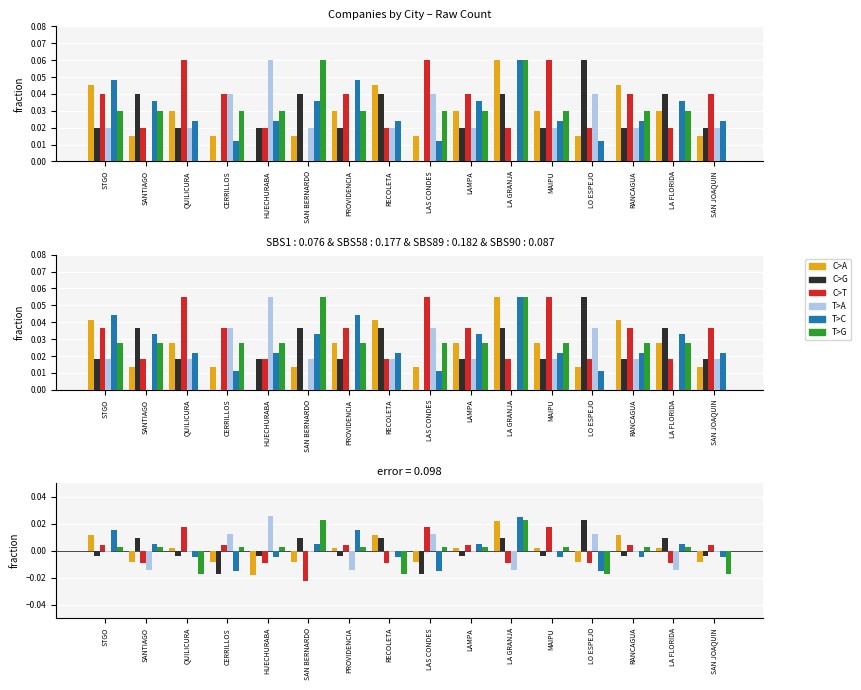

Is it true that T>A equals -0.0 at LAMPA?

False